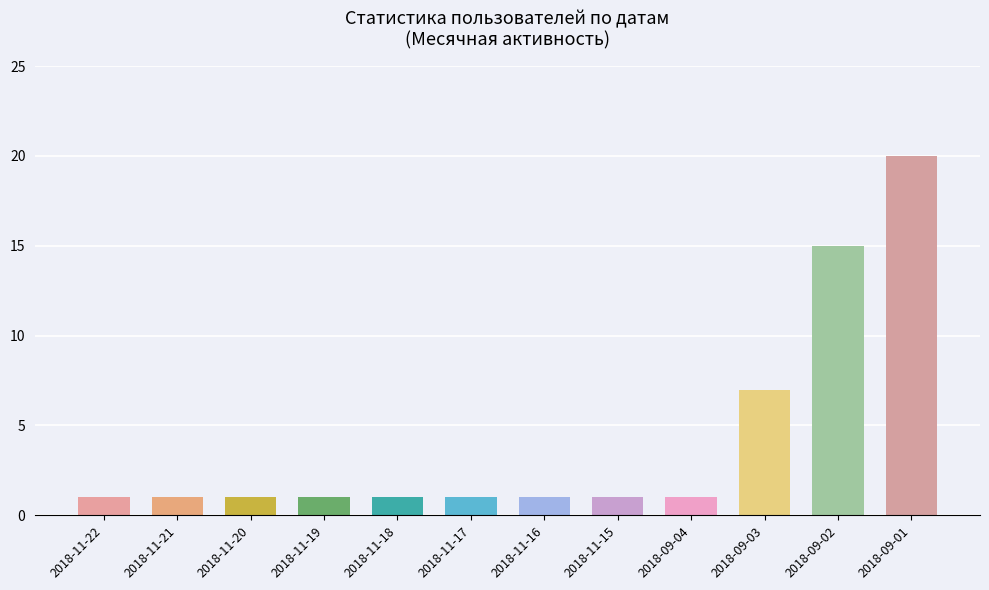

The value at 2018-11-18 is 1. True or false?

True